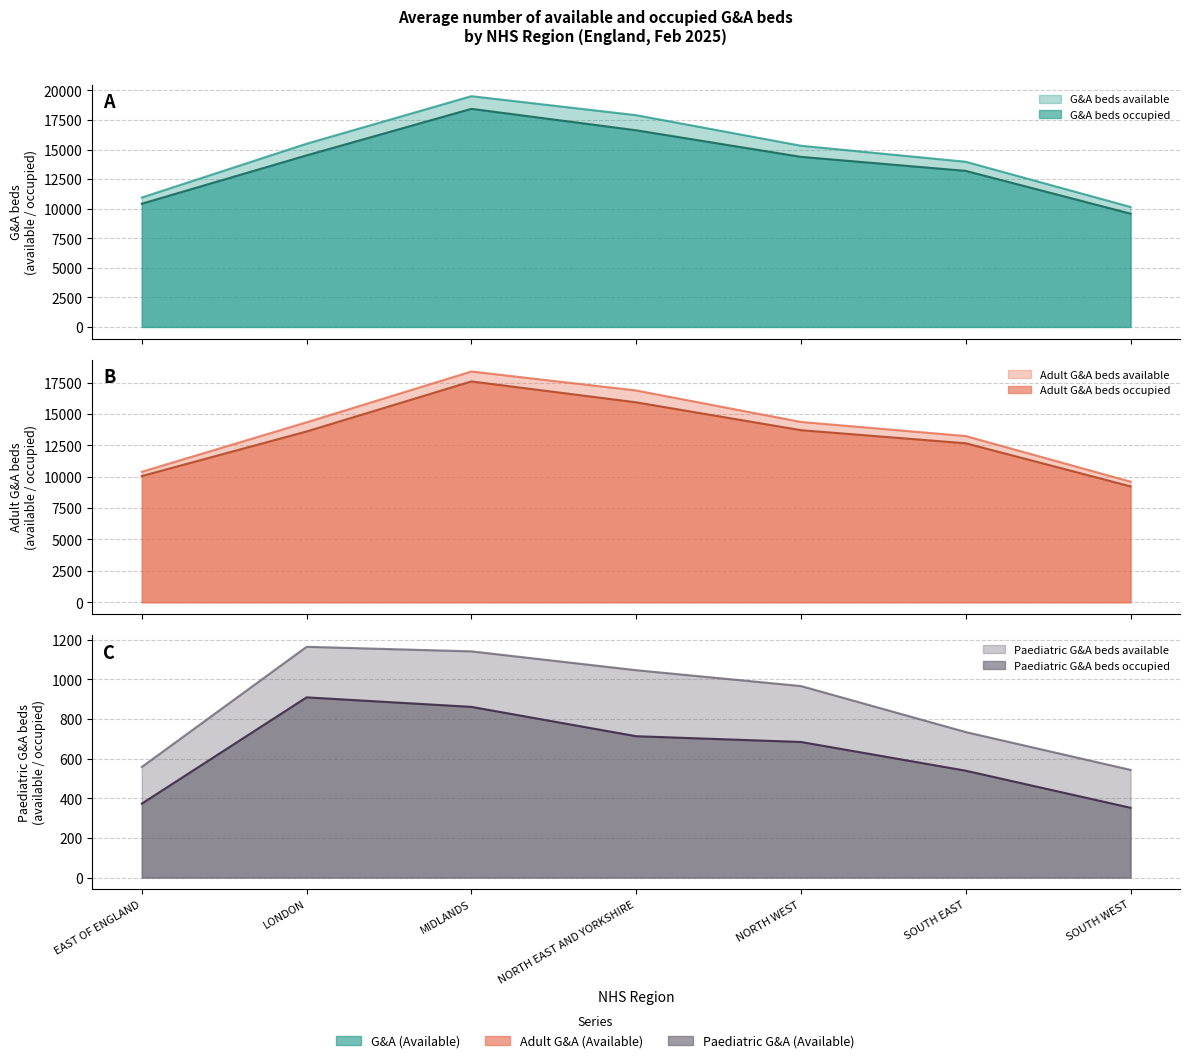

True or false: Adult G&A beds occupied and Adult G&A beds available intersect in this chart.

False